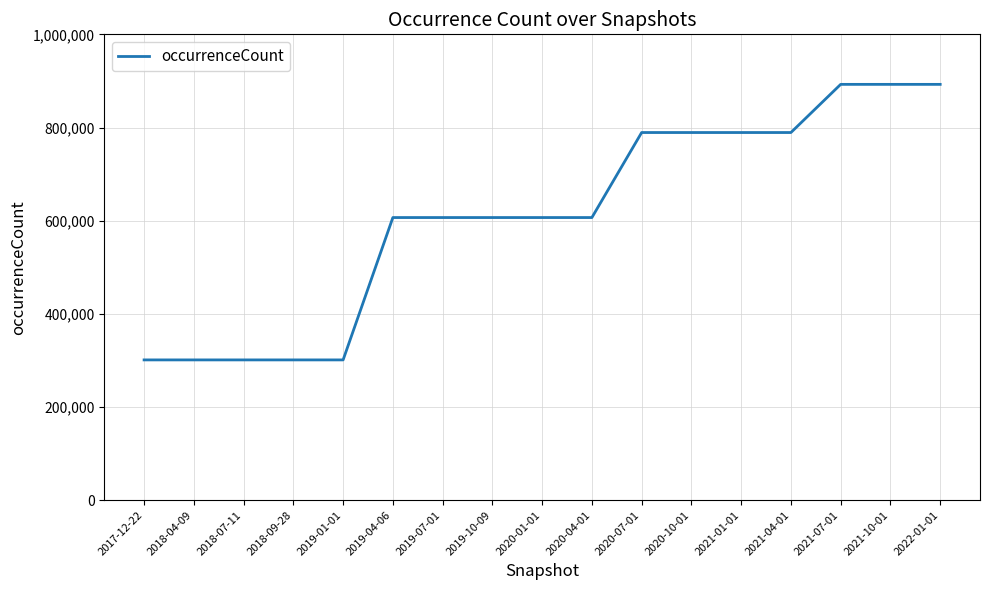

The value at 2018-07-11 is 301099. True or false?

True